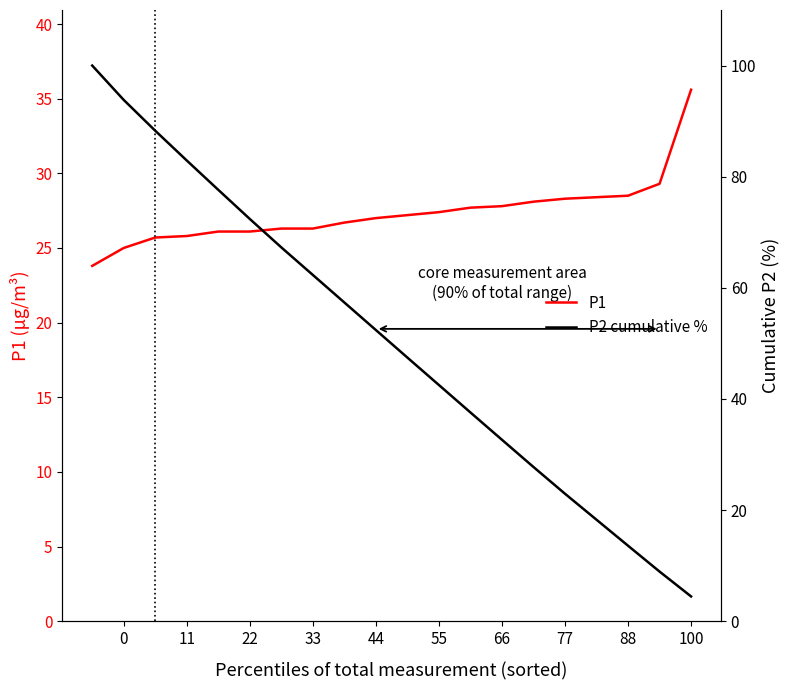

What is the label of the 7th point from the left?

66